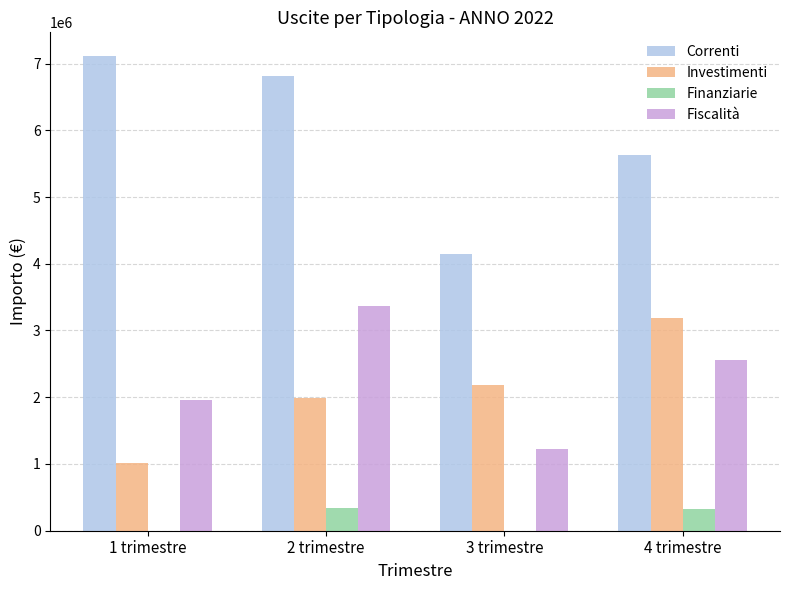

How many series are shown in this chart?

4